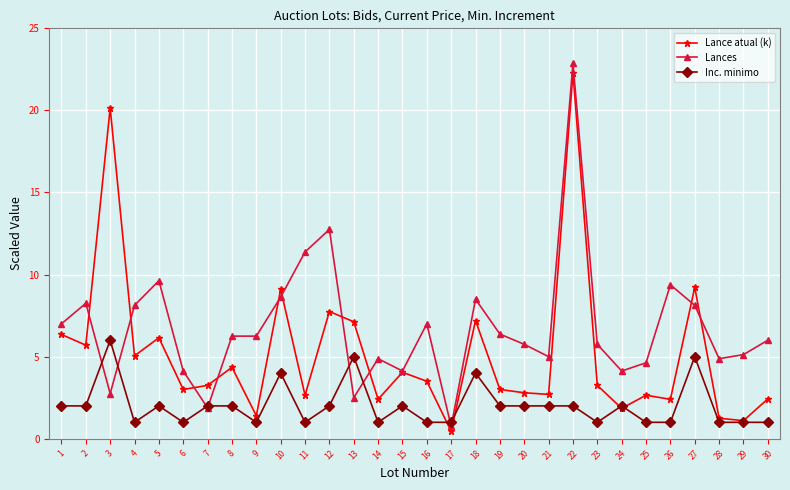

Rank the series at 25 from highest to lowest value.

Lances, Lance atual (k), Inc. minimo